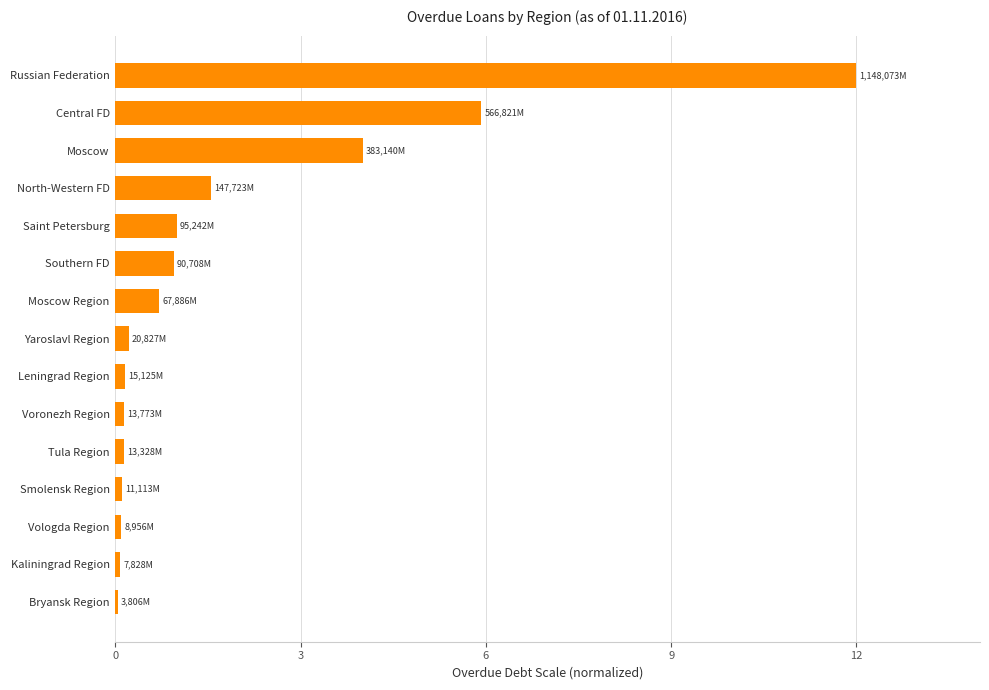

What value does the data have at Central FD?

5.9